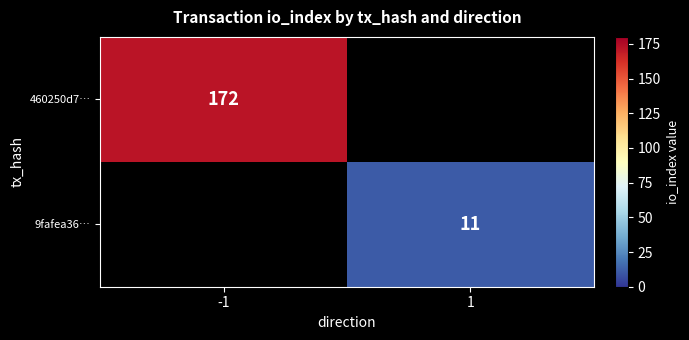

What is the smallest value displayed?

11.0